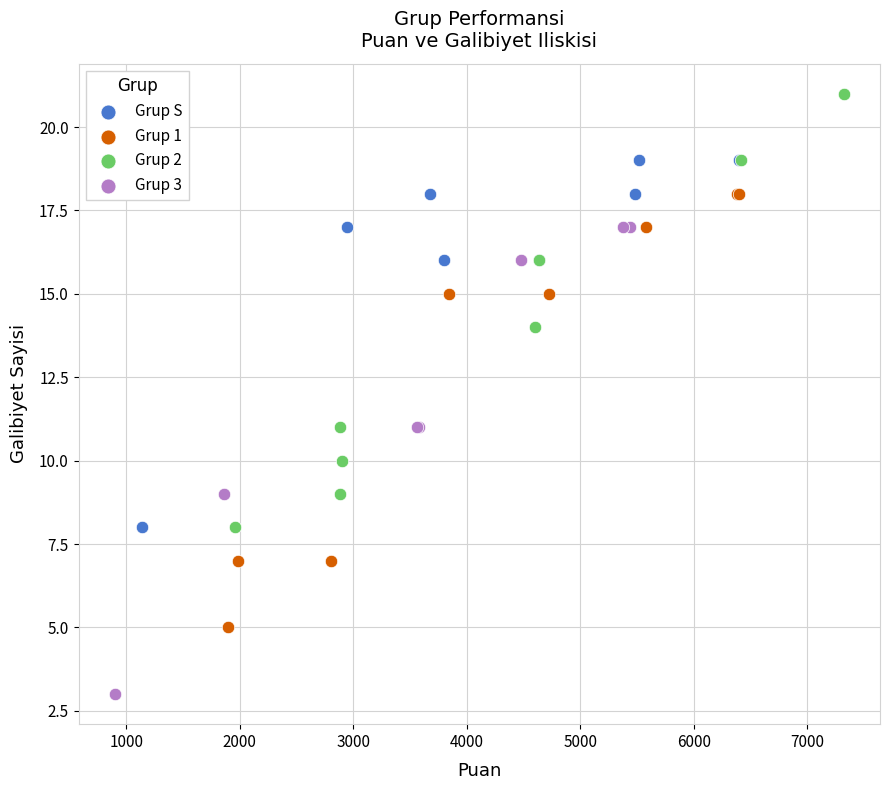

Which series contains the highest Y value?

Grup 2